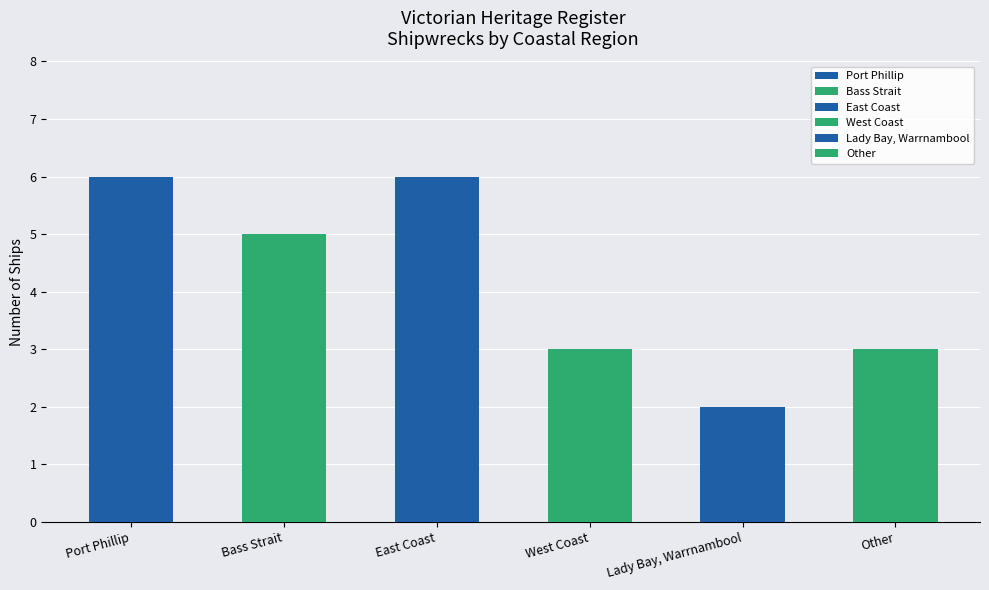

At which label is the value closest to 4?

Bass Strait